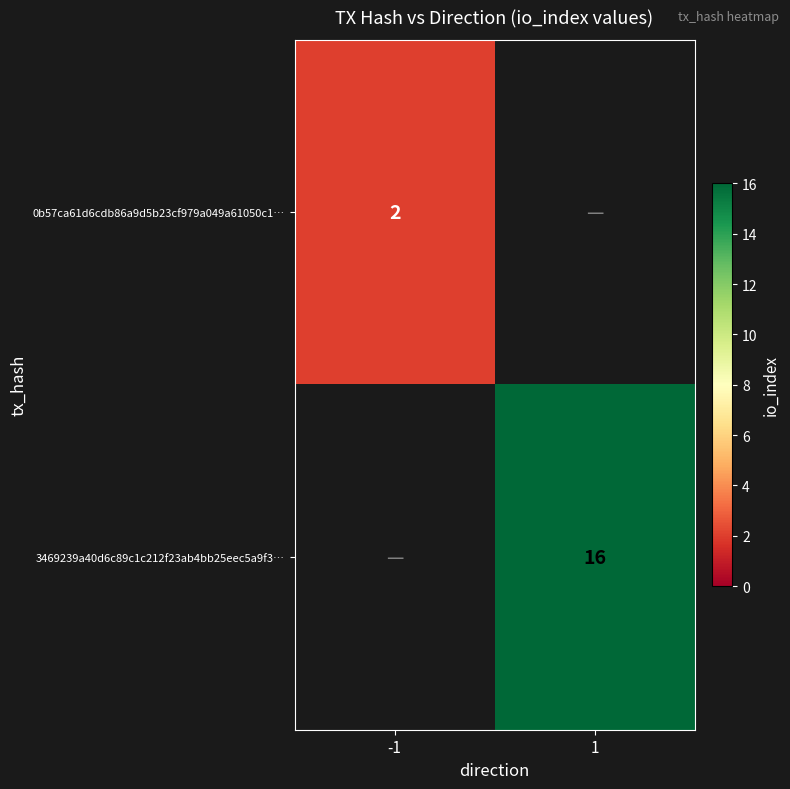

Is the value of 0b57ca61d6cdb86a9d5b23cf979a049a61050c1… at -1 greater than the value of 3469239a40d6c89c1c212f23ab4bb25eec5a9f3… at 1?

No